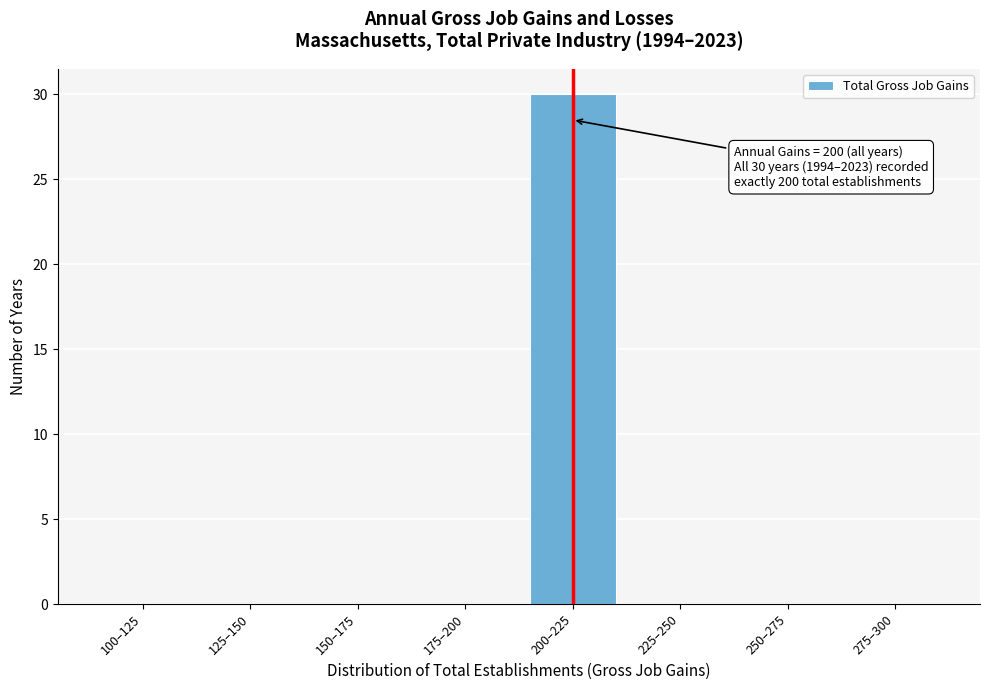

Reading left to right, extract all data points from this chart.

100–125=0	125–150=0	150–175=0	175–200=0	200–225=30	225–250=0	250–275=0	275–300=0